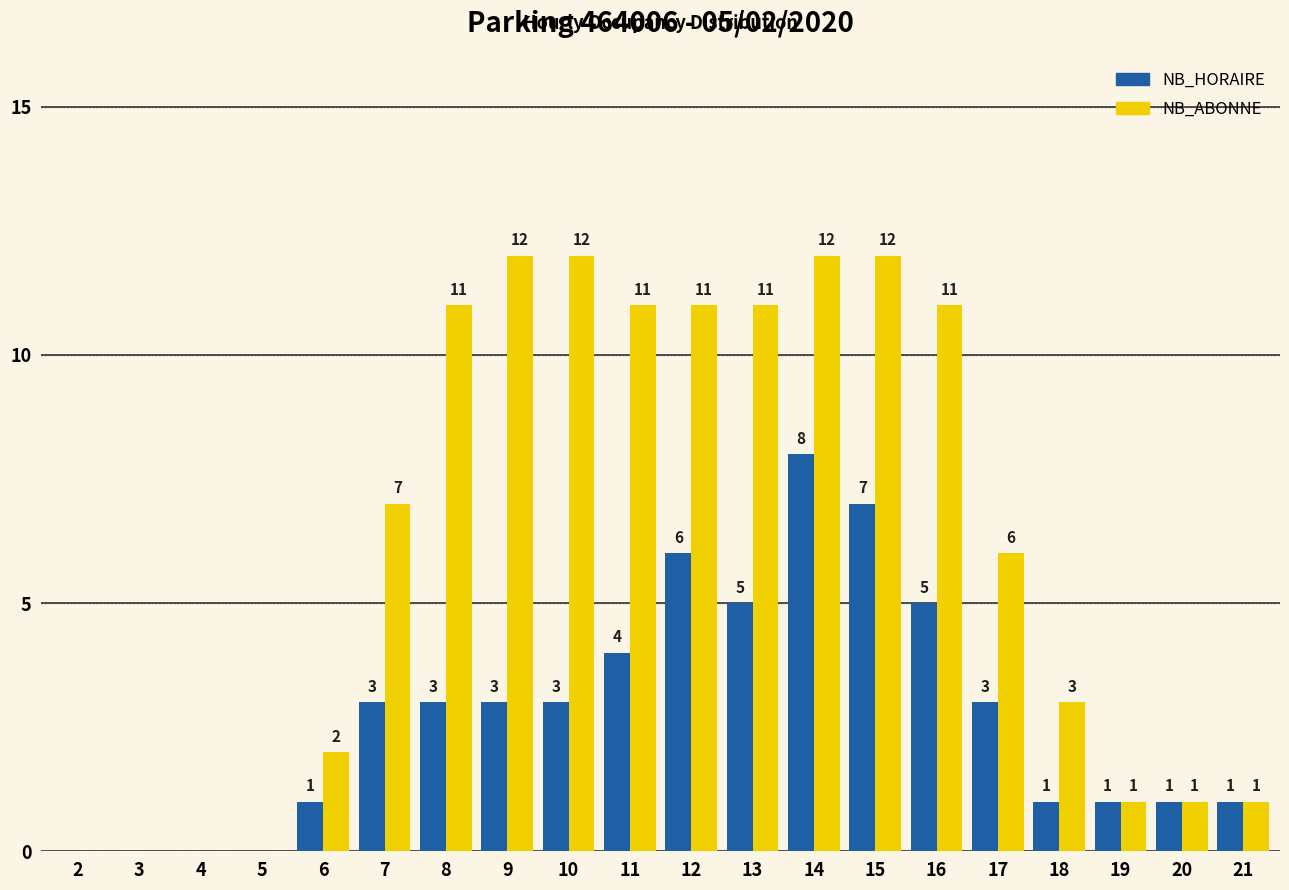

Are the bars horizontal?

No